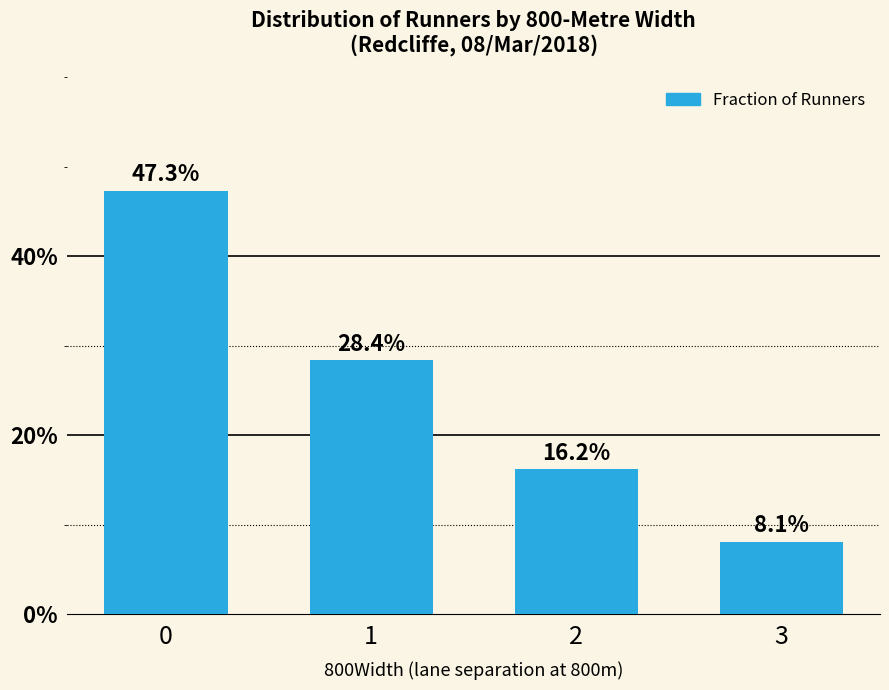

Rank the categories by value from lowest to highest.

3, 2, 1, 0